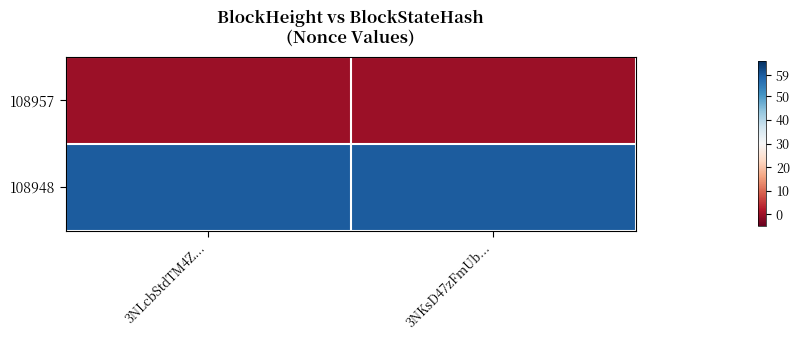

Which series has the largest total across all categories?

108948